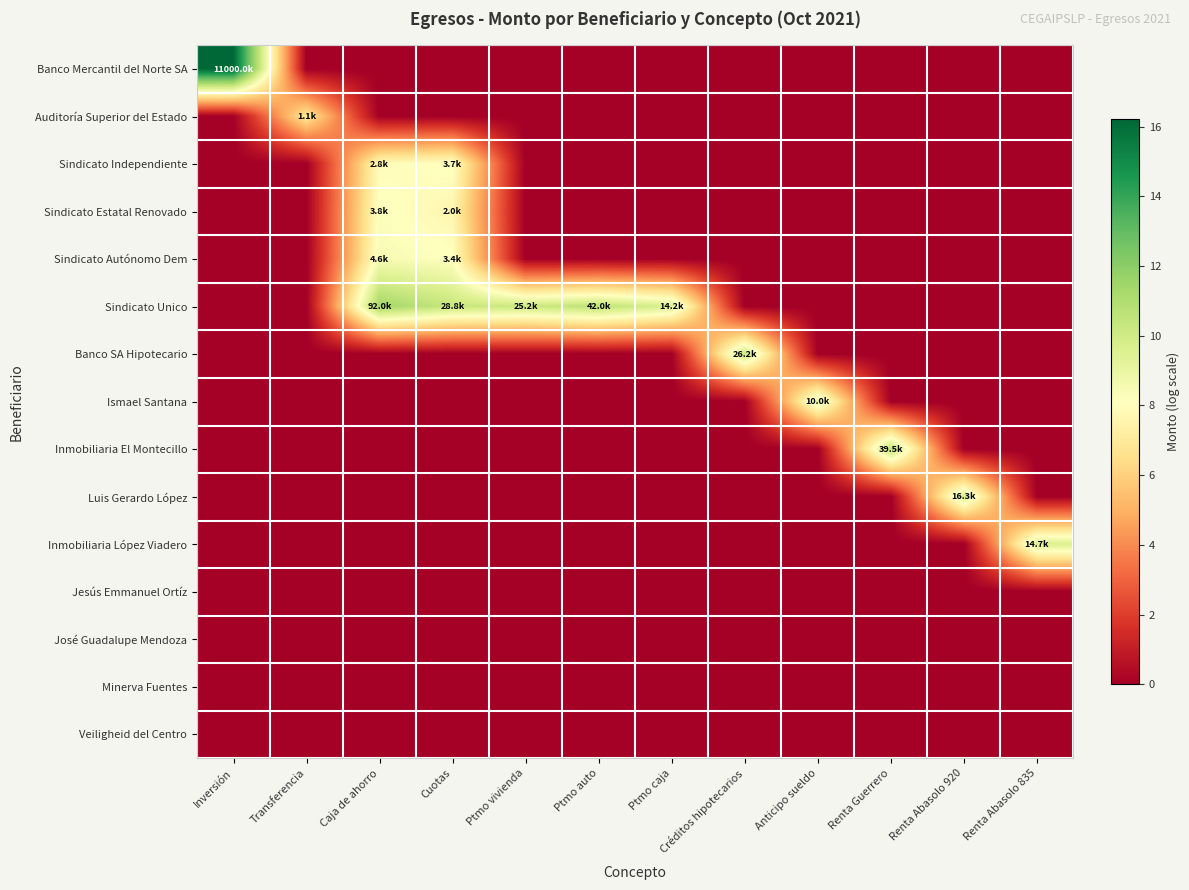

Between Renta Guerrero and Renta Abasolo 920, which is larger?

Renta Guerrero